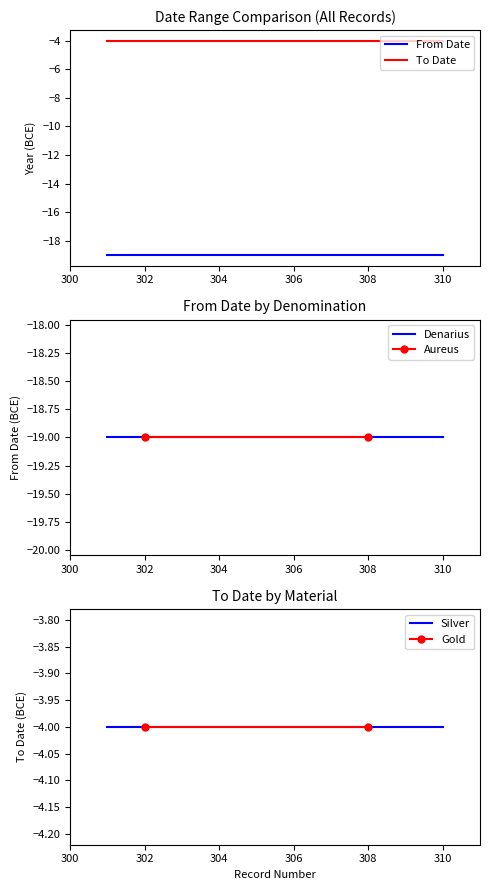

True or false: To Date and From Date cross at least once.

False